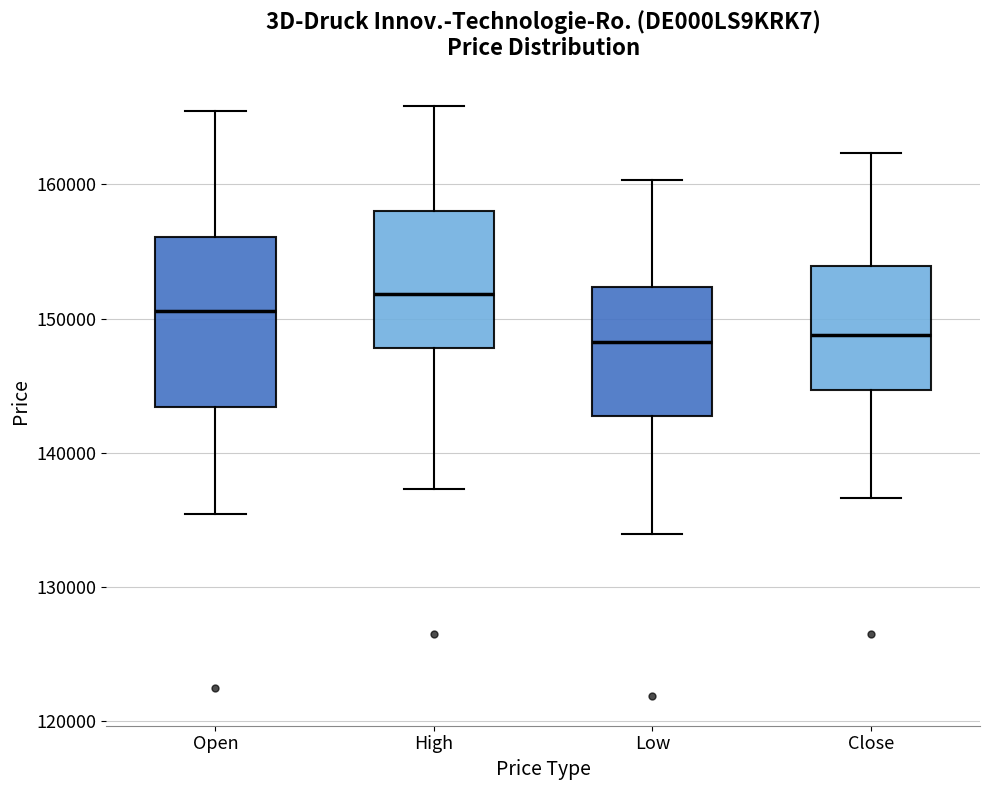

Reading left to right, transcribe this box plot: for each box, give where its median line is, the range the box spans, and where its two whiskers end, as read against the y-axis. The values are not printed on the chart, so give them approximately, as read against the axis.

Open: median 151000, box 143000 to 156000, whiskers 135000 to 165000
High: median 152000, box 148000 to 158000, whiskers 137000 to 166000
Low: median 148000, box 143000 to 152000, whiskers 134000 to 160000
Close: median 149000, box 145000 to 154000, whiskers 137000 to 162000